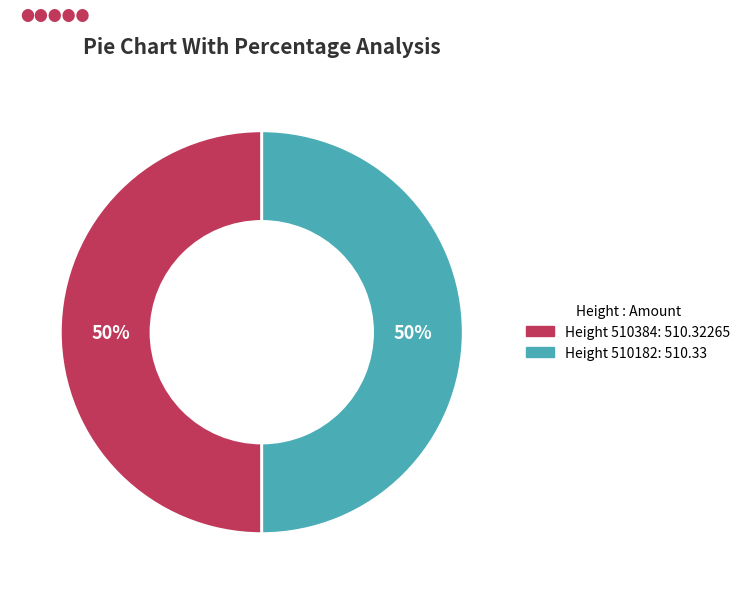

Count the number of slices in the pie.

2